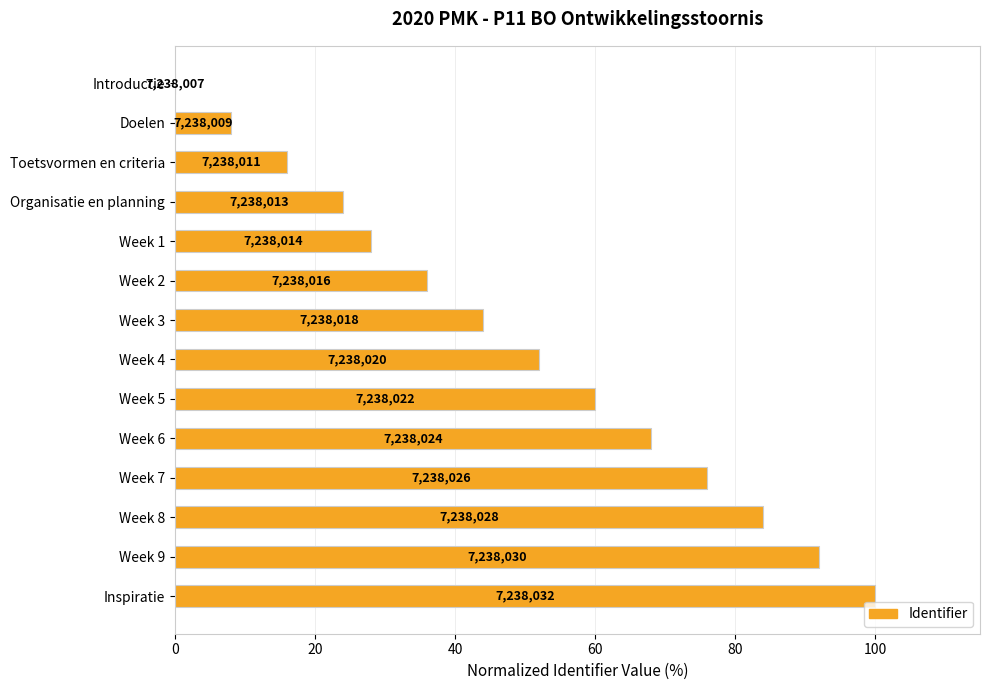

Are the bars horizontal?

Yes